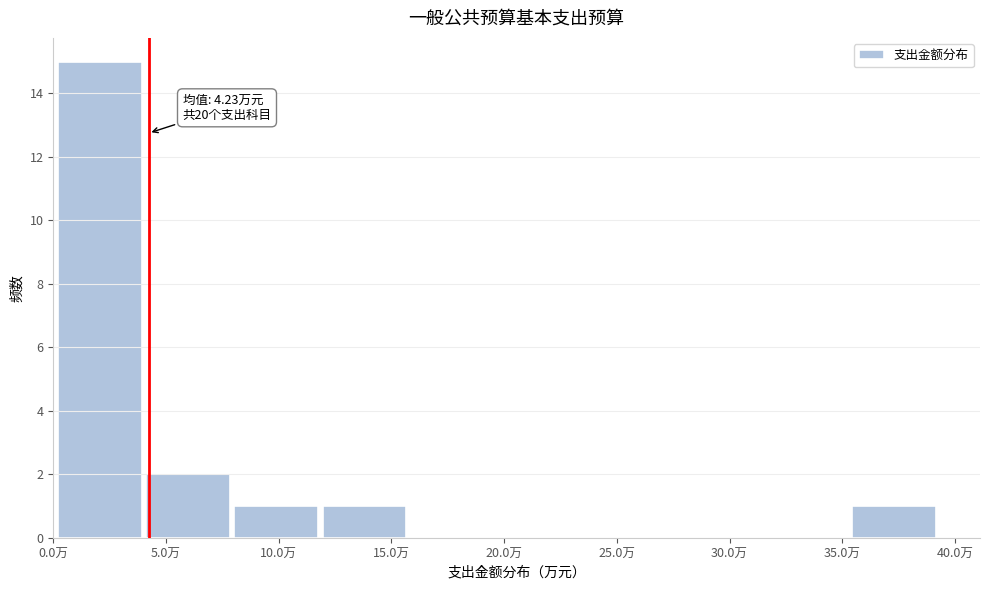

Over which range of the x-axis is the bar tallest?

0.0 to 4.0